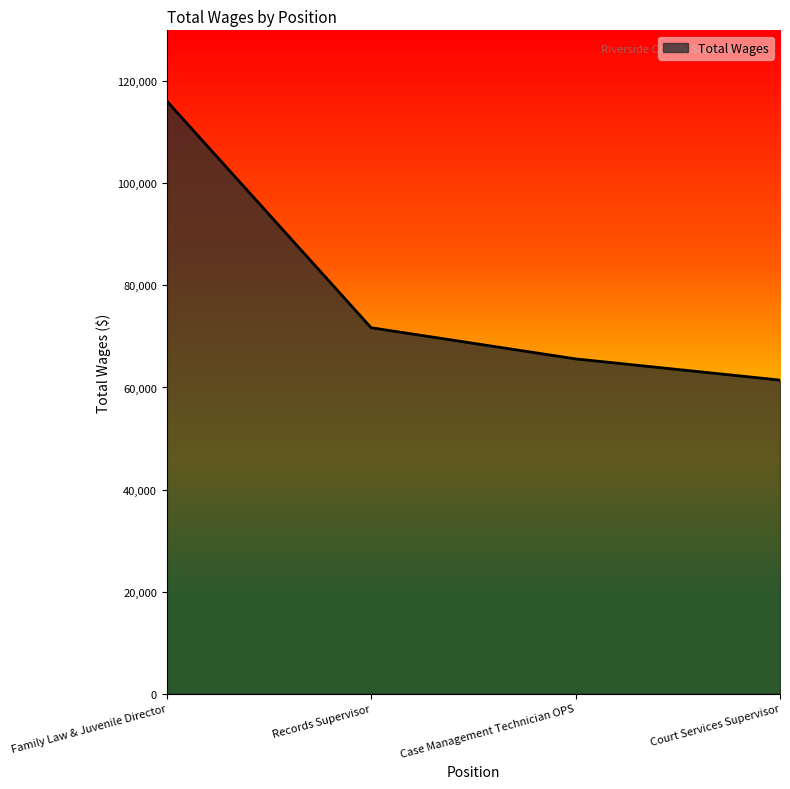

Reading right to left, transcribe all the data shown in this chart.

61448	65604	71712	116174